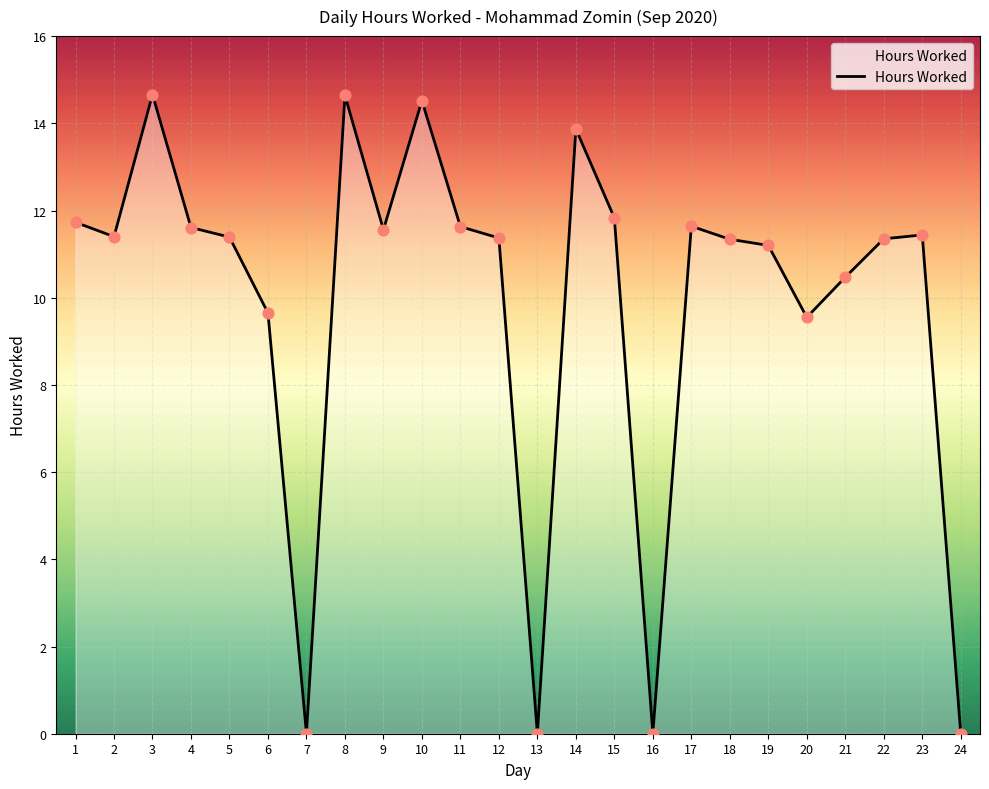

Which has a higher value, 10 or 24?

10